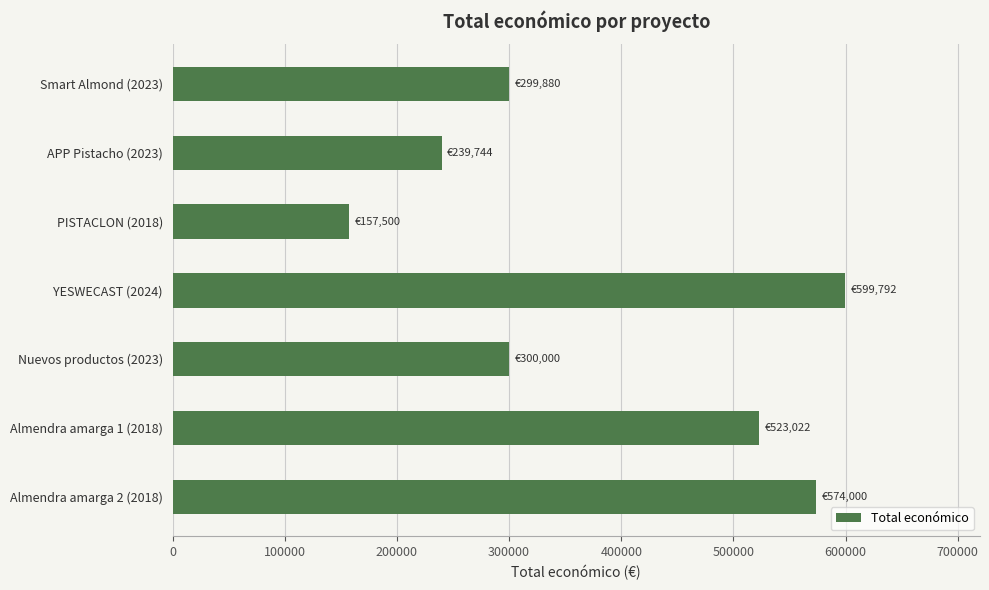

At which label is the value closest to 378646?

Nuevos productos (2023)